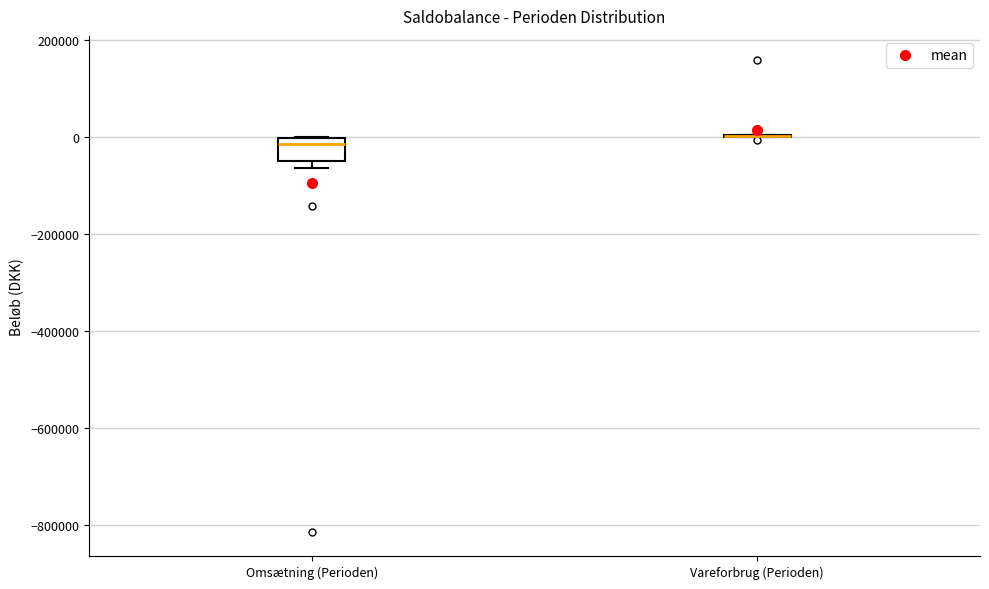

Reading left to right, read every box against the y-axis: the position of its median line, the range the box covers, and the ends of its whiskers. The values are not printed on the chart, so give them approximately, as read against the axis.

Omsætning (Perioden): median -20000, box -40000 to 0, whiskers -60000 to 0
Vareforbrug (Perioden): box collapsed to a line at 0, whiskers 0 to 0